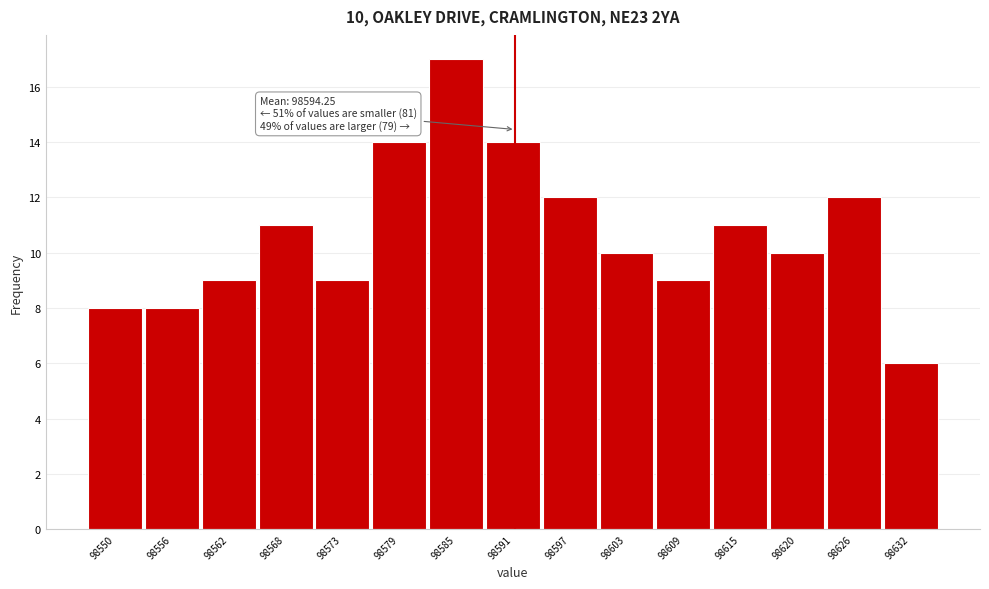

Reading left to right, extract all data points from this chart.

8	8	9	11	9	14	17	14	12	10	9	11	10	12	6